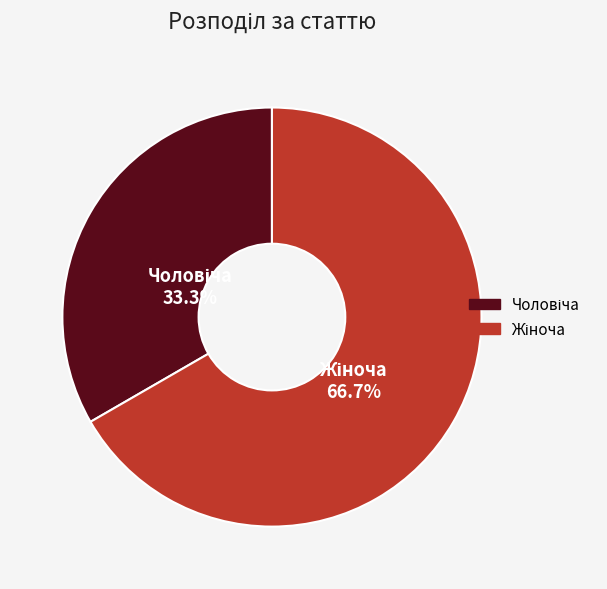

Is there any slice that represents more than half of the pie?

Yes